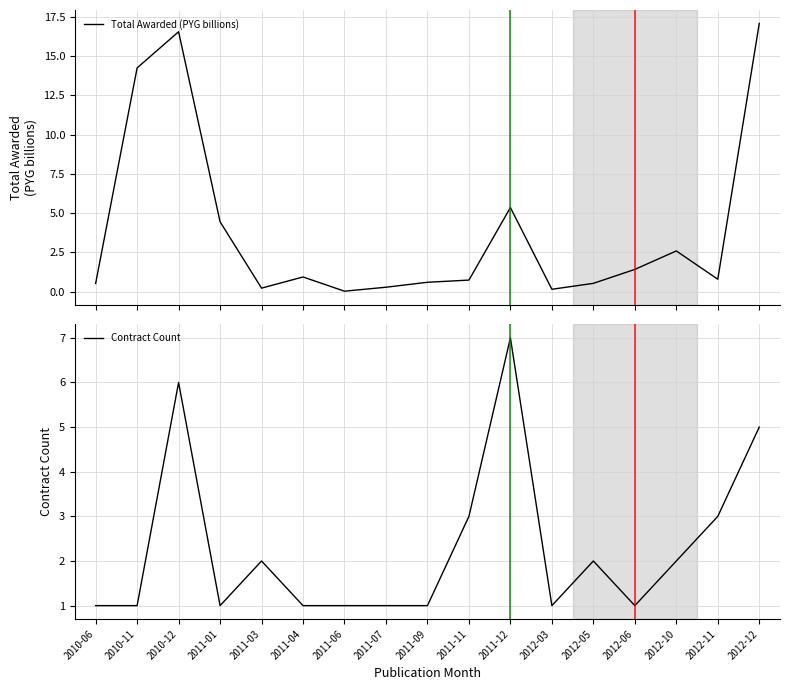

Reading left to right, transcribe all the data shown in this chart.

Total Awarded (PYG billions): 2010-06=0.5	2010-11=14.2	2010-12=16.5	2011-01=4.5	2011-03=0.2	2011-04=0.9	2011-06=0.0	2011-07=0.3	2011-09=0.6	2011-11=0.7	2011-12=5.4	2012-03=0.2	2012-05=0.5	2012-06=1.4	2012-10=2.6	2012-11=0.8	2012-12=17.1
Contract Count: 2010-06=1.0	2010-11=1.0	2010-12=6.0	2011-01=1.0	2011-03=2.0	2011-04=1.0	2011-06=1.0	2011-07=1.0	2011-09=1.0	2011-11=3.0	2011-12=7.0	2012-03=1.0	2012-05=2.0	2012-06=1.0	2012-10=2.0	2012-11=3.0	2012-12=5.0